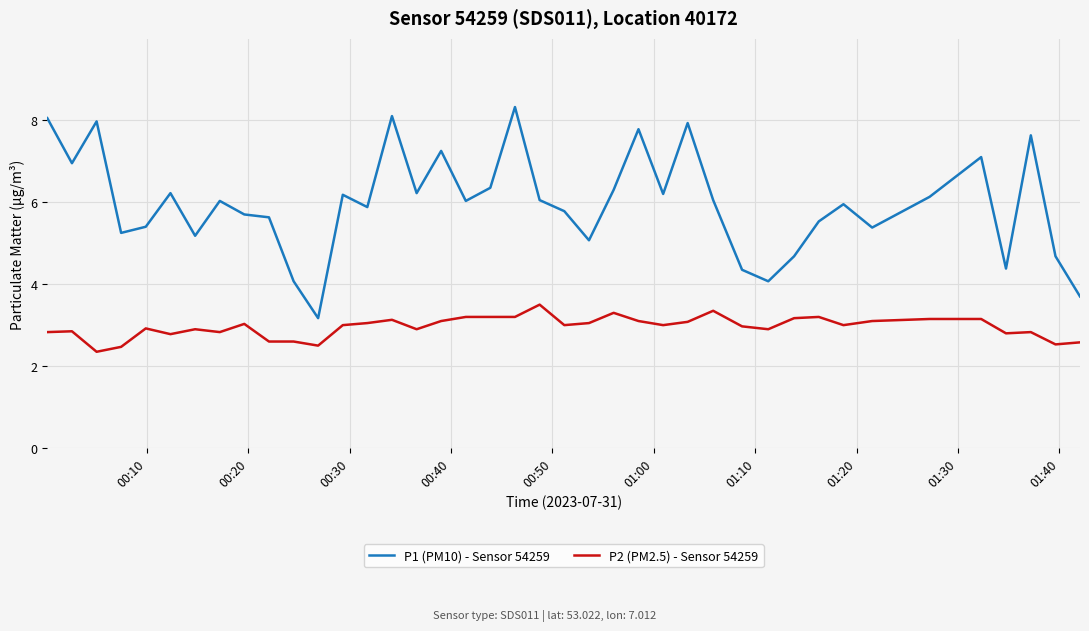

What is the minimum value for P2 (PM2.5) - Sensor 54259?

2.4